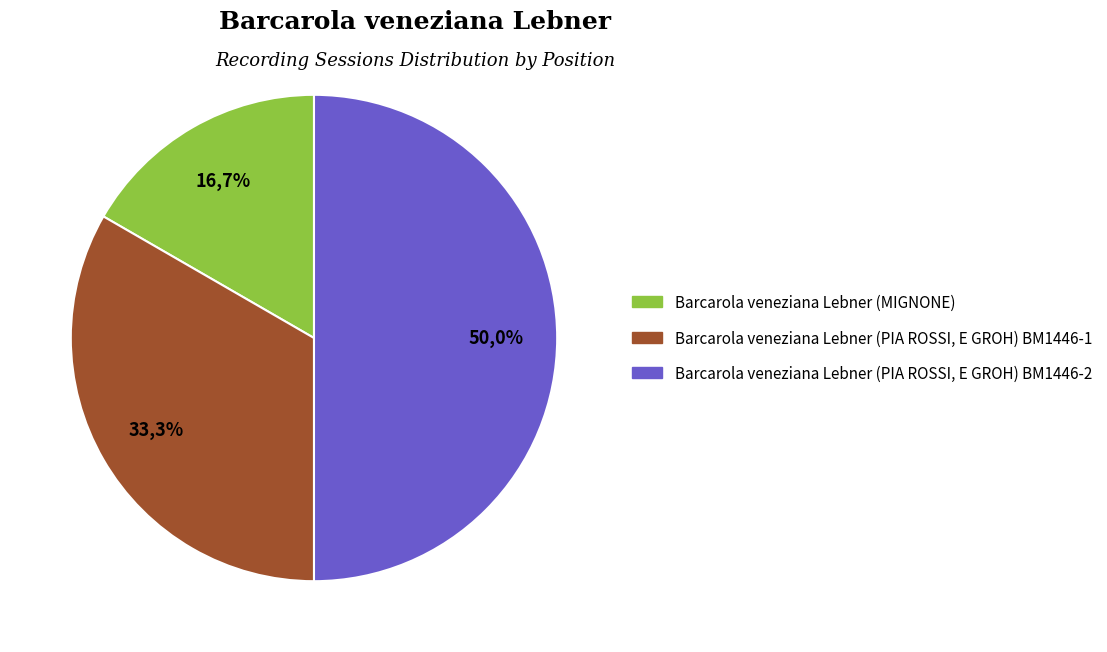

To the nearest percent, what percentage of the pie is Barcarola veneziana Lebner (PIA ROSSI, E GROH) BM1446-2?

50%